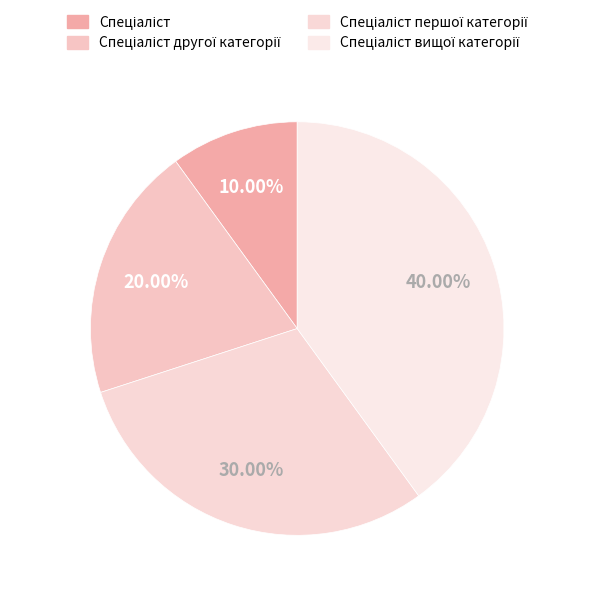

Combined, do Спеціаліст вищої категорії and Спеціаліст другої категорії account for over 50%?

Yes